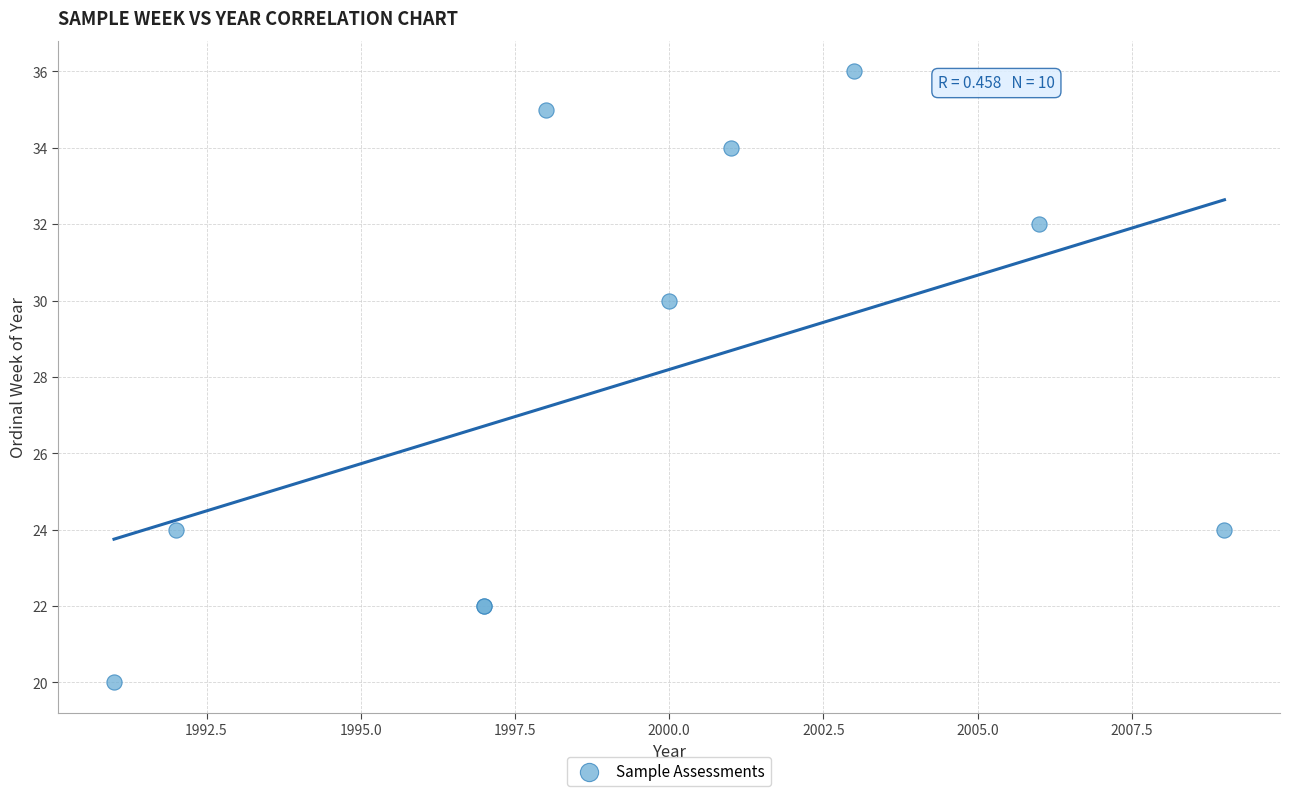

What Y value in the scatter plot is closest to 28?

30